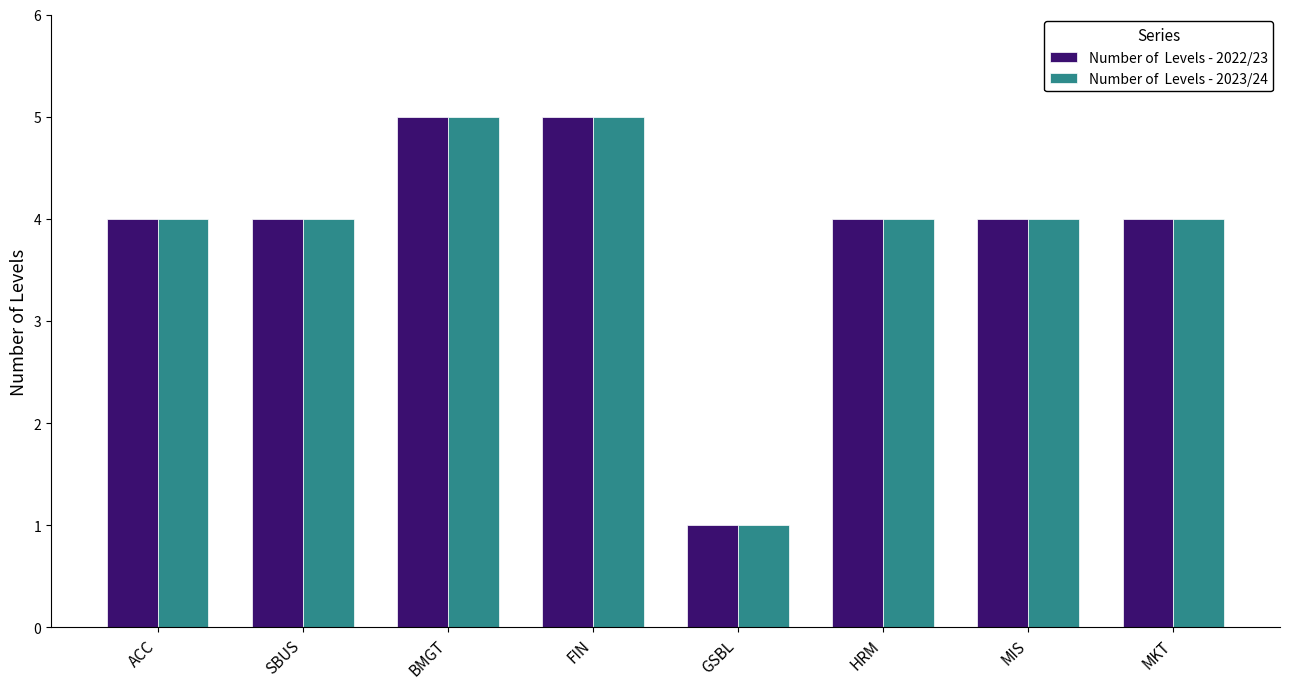

What is the total value across all series at BMGT?

10